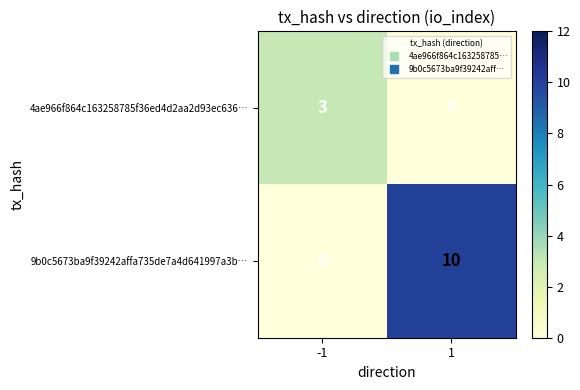

What is the sum of the 9b0c5673ba9f39242affa735de7a4d641997a3b… values at 1 and -1?

10